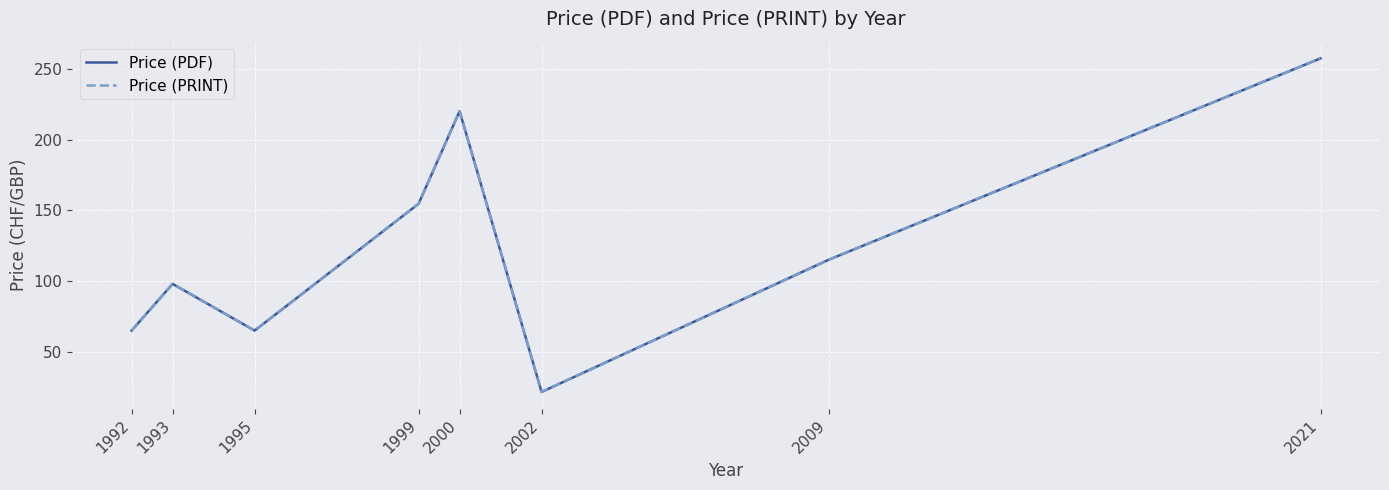

Which label corresponds to the largest value in the chart?

2021